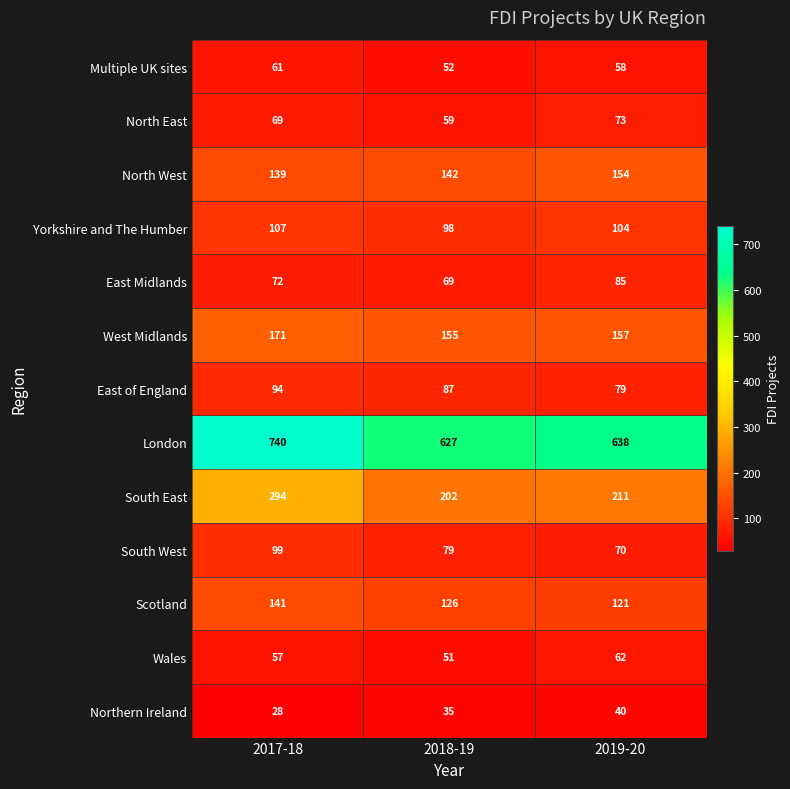

The value of Wales at 2019-20 is 62. True or false?

True